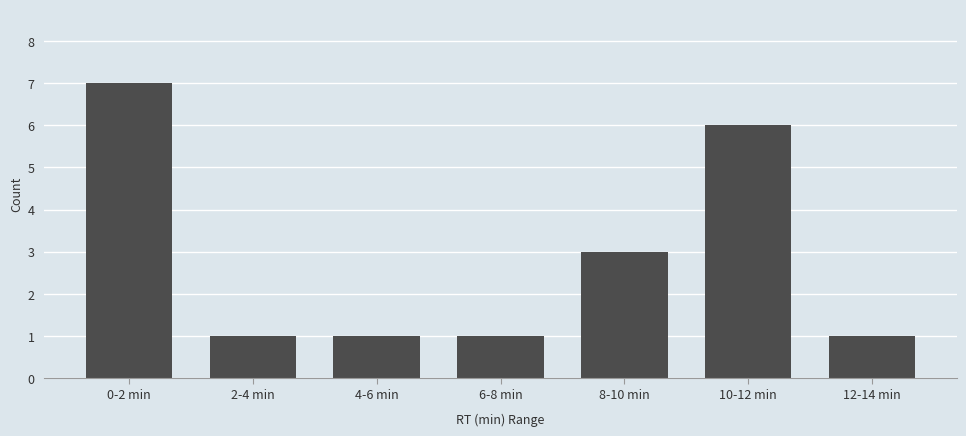

Reading left to right, what are all the values shown in this chart?

0-2 min=7	2-4 min=1	4-6 min=1	6-8 min=1	8-10 min=3	10-12 min=6	12-14 min=1